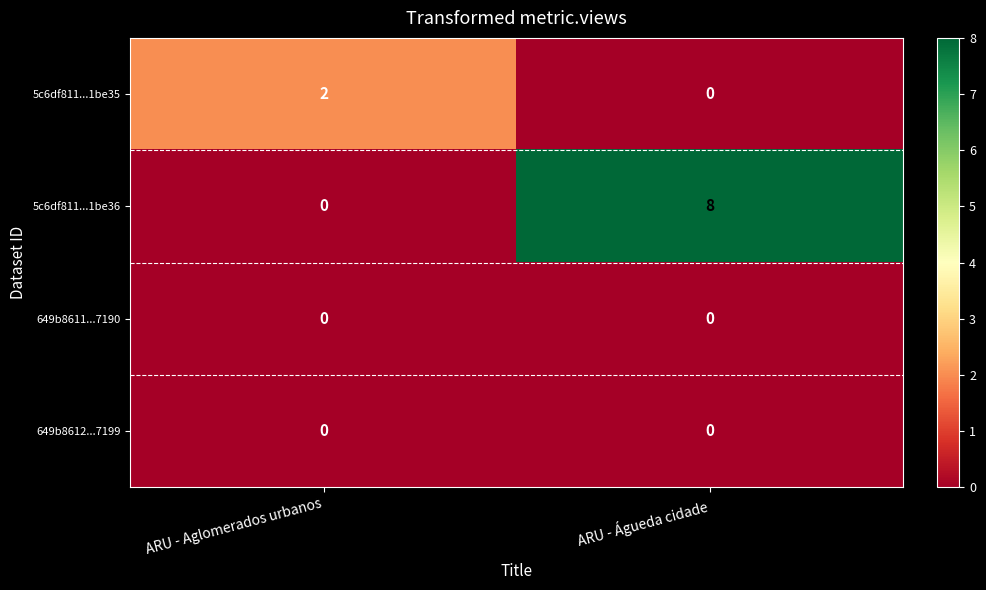

What is the maximum value shown in the chart?

8